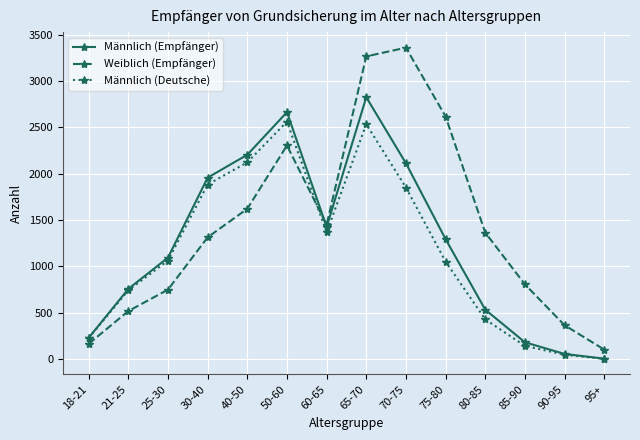

What position from the right is 40-50?

10